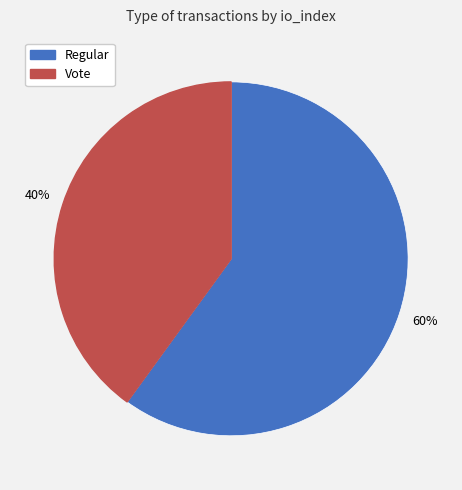

How many slices are in this pie chart?

2